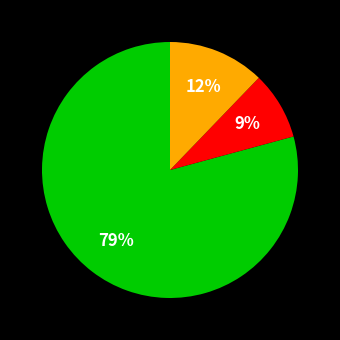

To the nearest percent, what is the average slice percentage?

33%